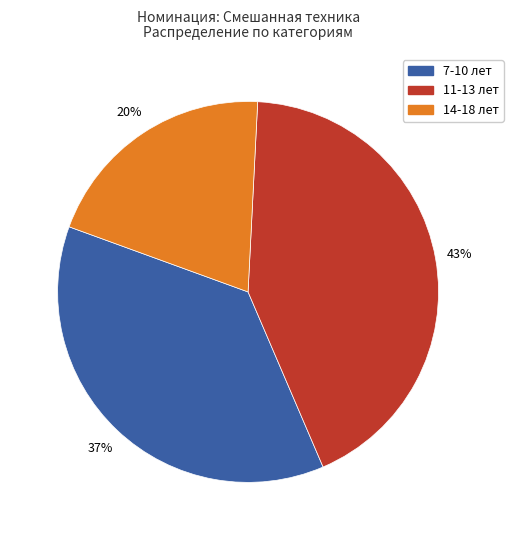

Rank the categories by value from highest to lowest.

11-13 лет, 7-10 лет, 14-18 лет